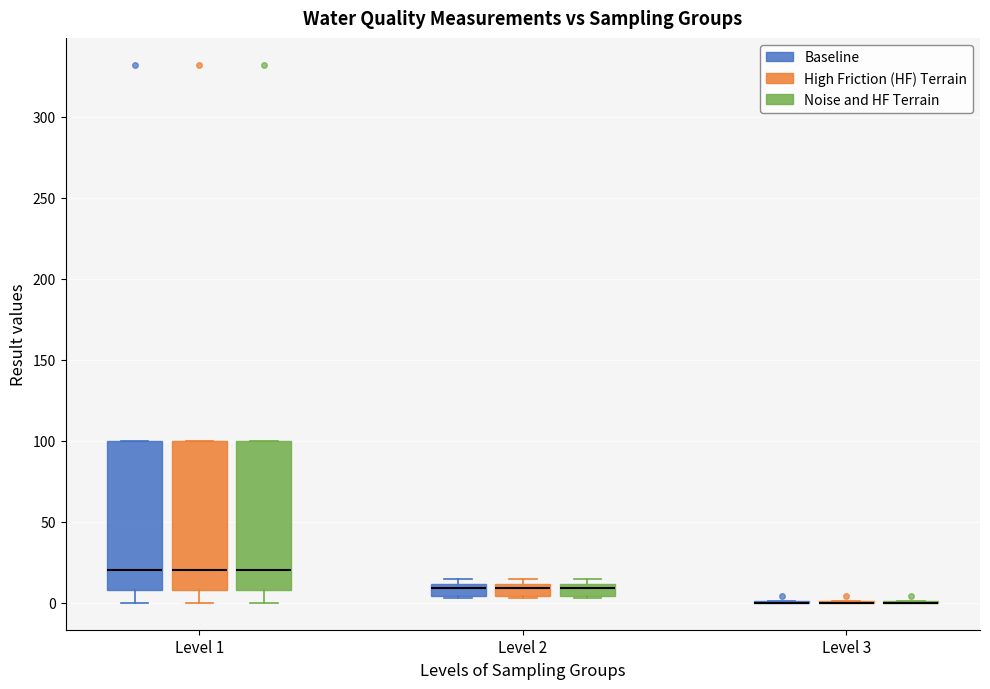

Where is the upper edge of the box for Level 1 (High Friction (HF) Terrain) on the y-axis? The values are not printed on the chart, so give them approximately, as read against the axis.

100